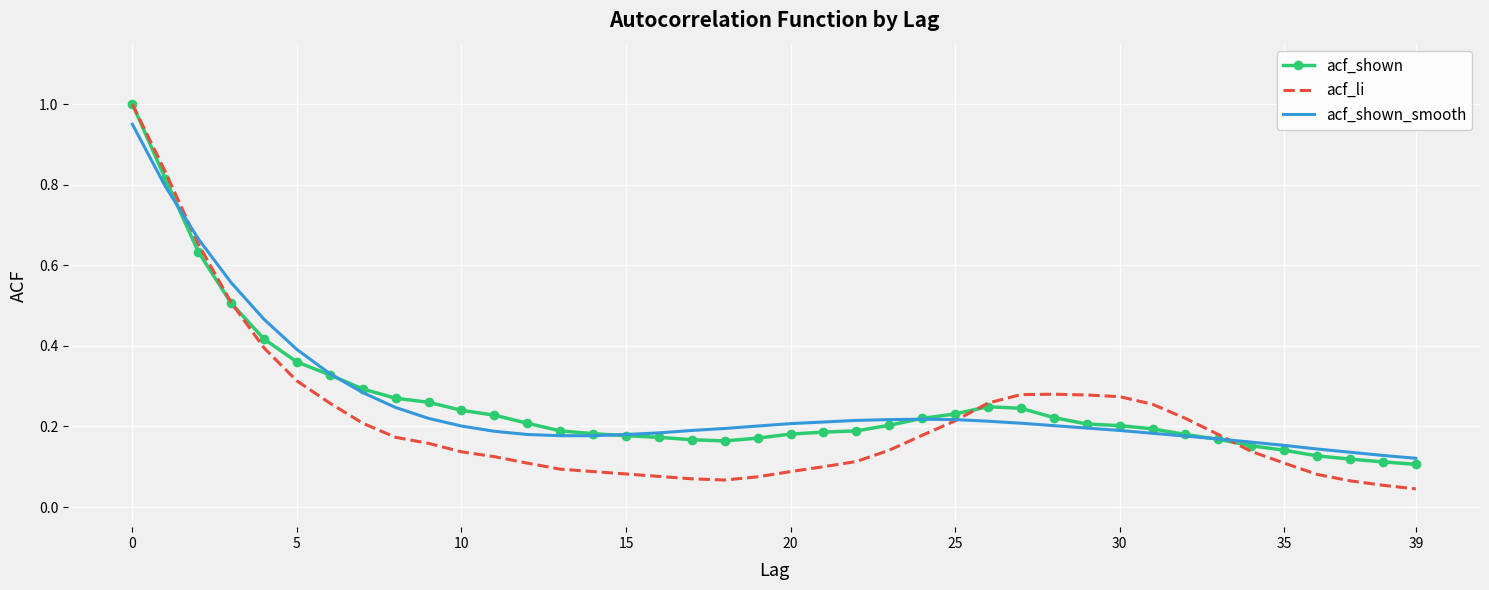

How many times do acf_shown_smooth and acf_shown cross each other?

5